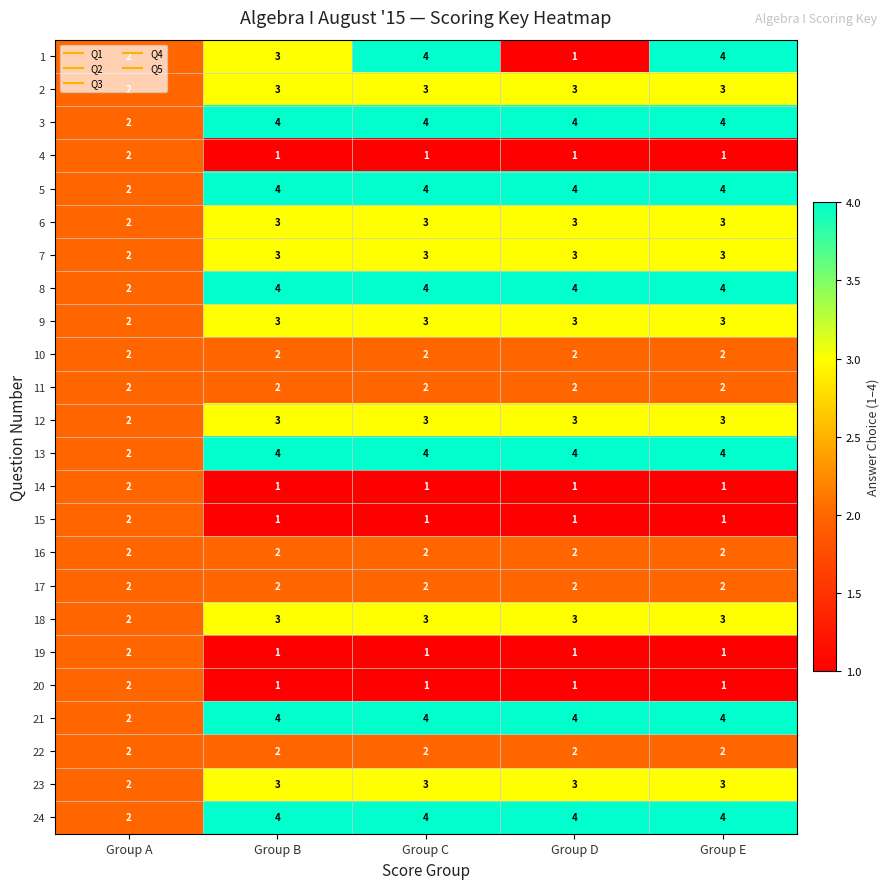

Between Group D and Group E, which series saw the biggest shift?

1